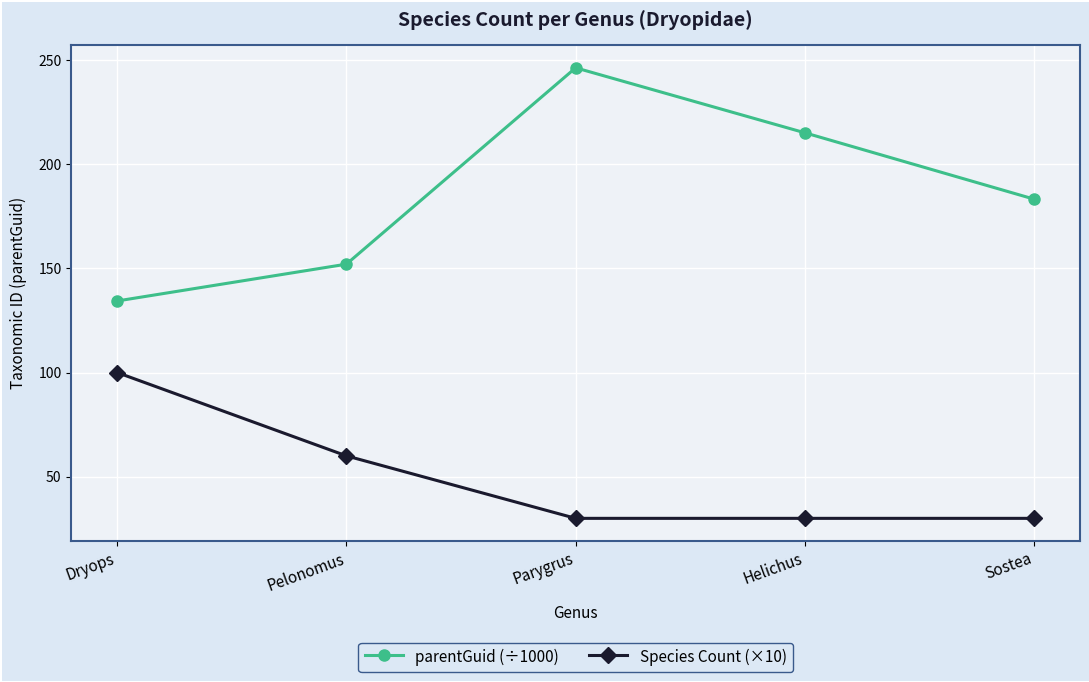

True or false: Species Count (×10) has more than 1 interior local peaks.

False